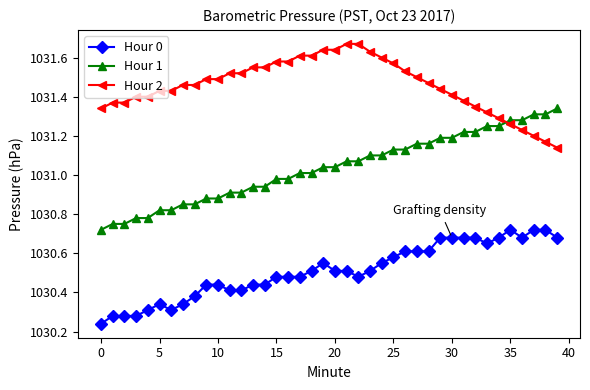

True or false: Hour 0 and Hour 2 cross at least once.

False